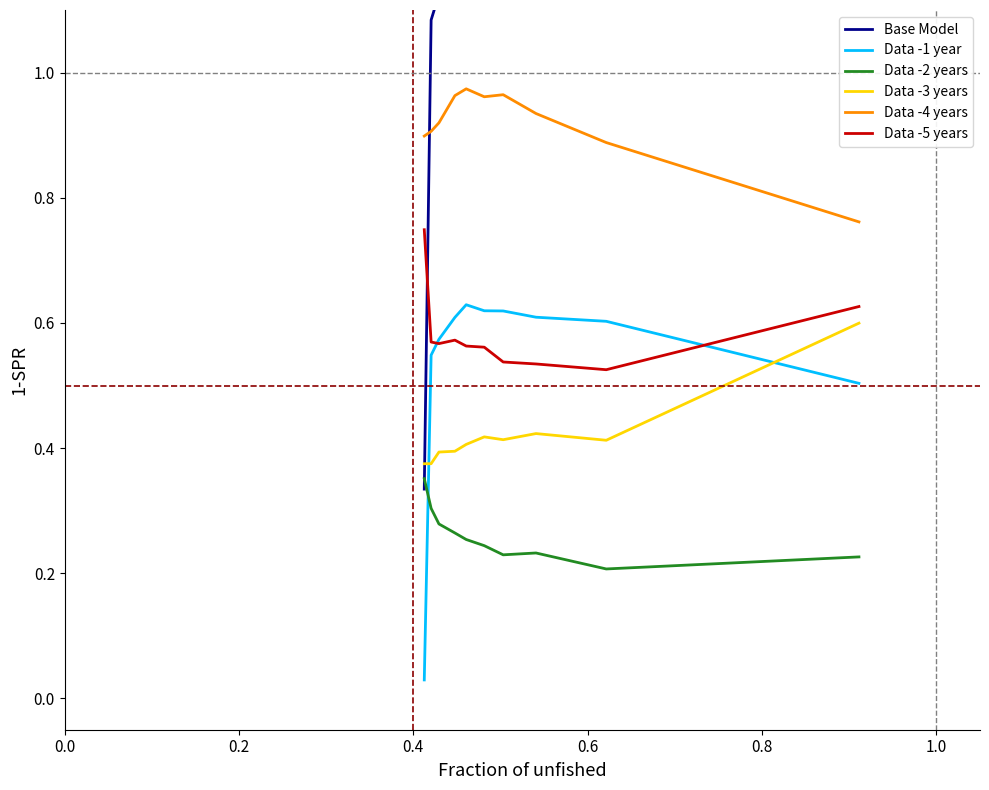

True or false: Data -4 years has more than 0 interior local peaks.

True